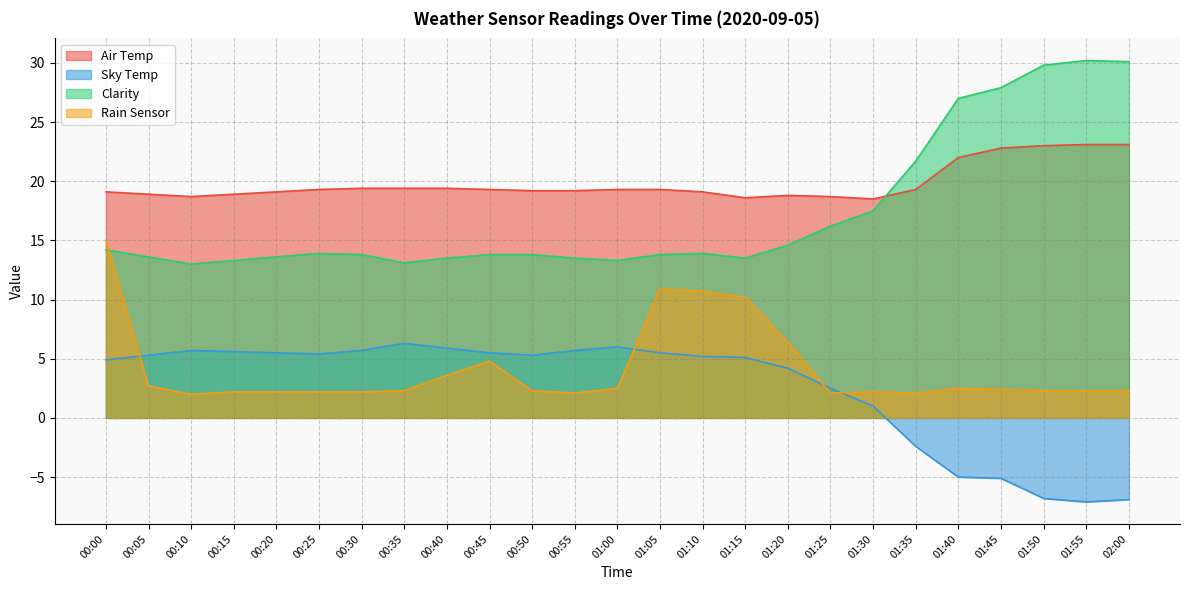

What is the total value across all series at 01:30?

39.2